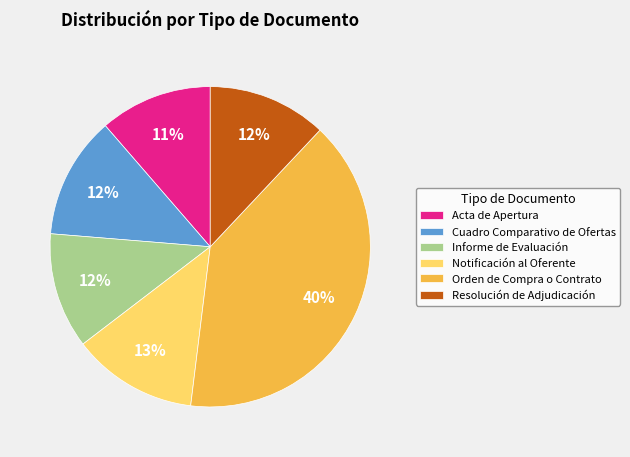

True or false: Cuadro Comparativo de Ofertas accounts for 19% of the total.

False